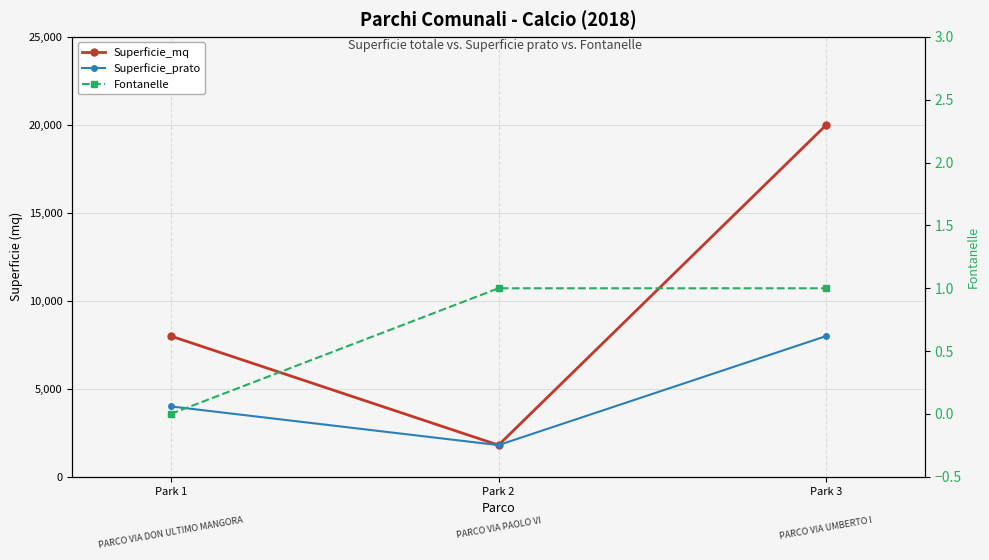

At which category is the sum across all series the highest?

Park 3